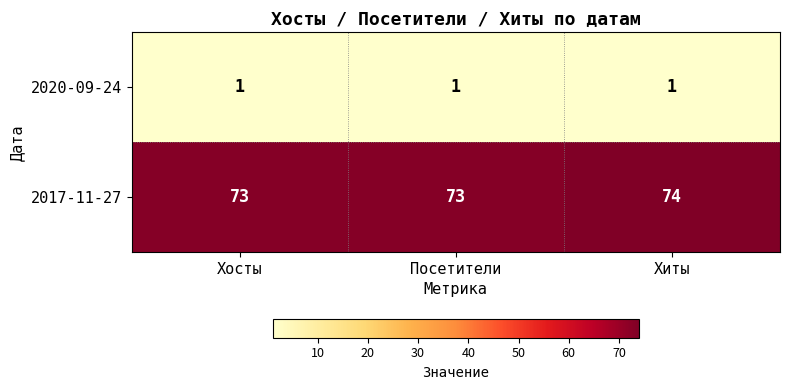

What is the smallest value displayed?

1